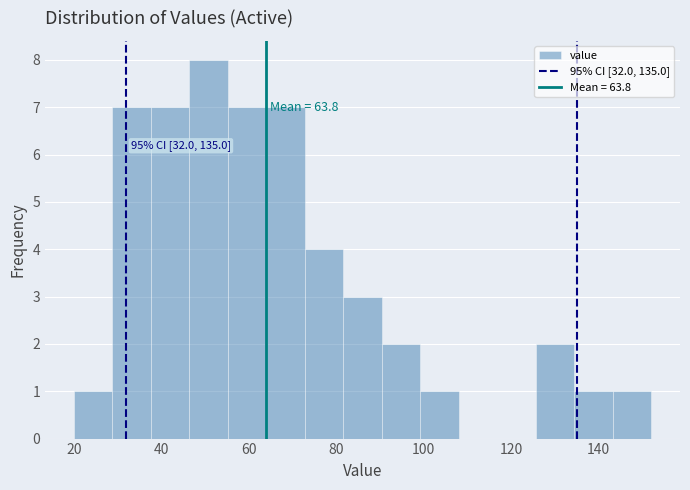

Over which range of the x-axis is the bar tallest?

46.4 to 55.2